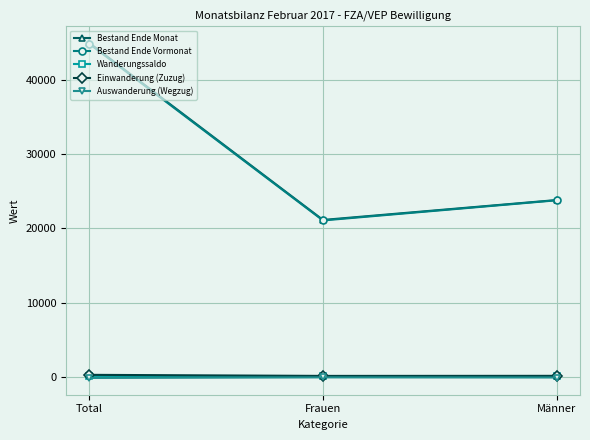

Which series changed the most between Total and Männer?

Bestand Ende Monat